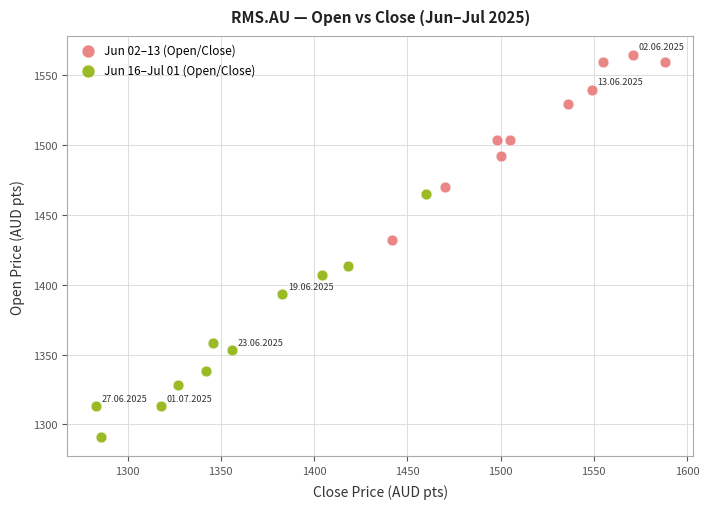

Which series contains the lowest Y value?

Jun 16–Jul 01 (Open/Close)